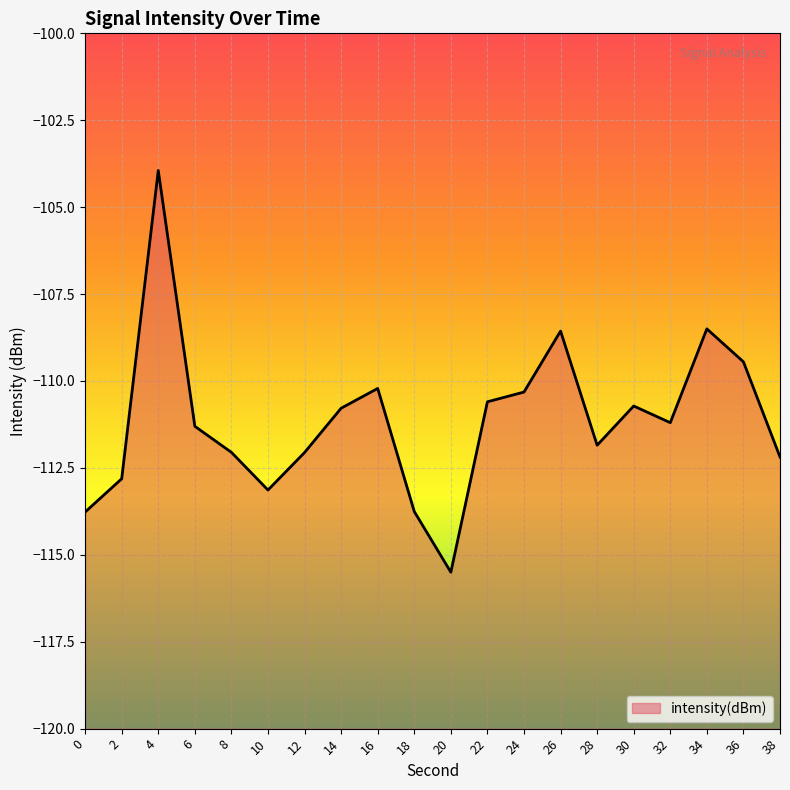

Count the number of values greater than -111.

9